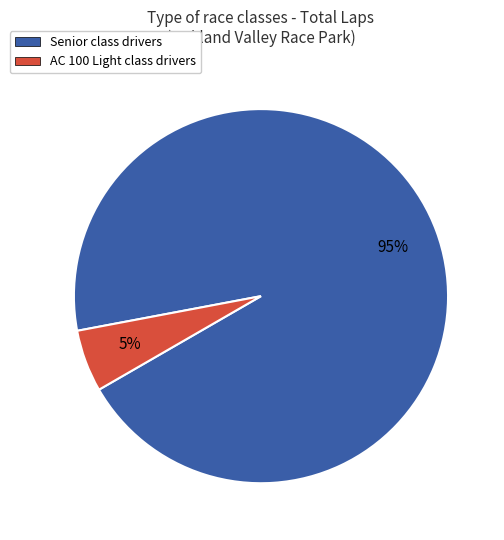

To the nearest percent, what is the average slice percentage?

50%